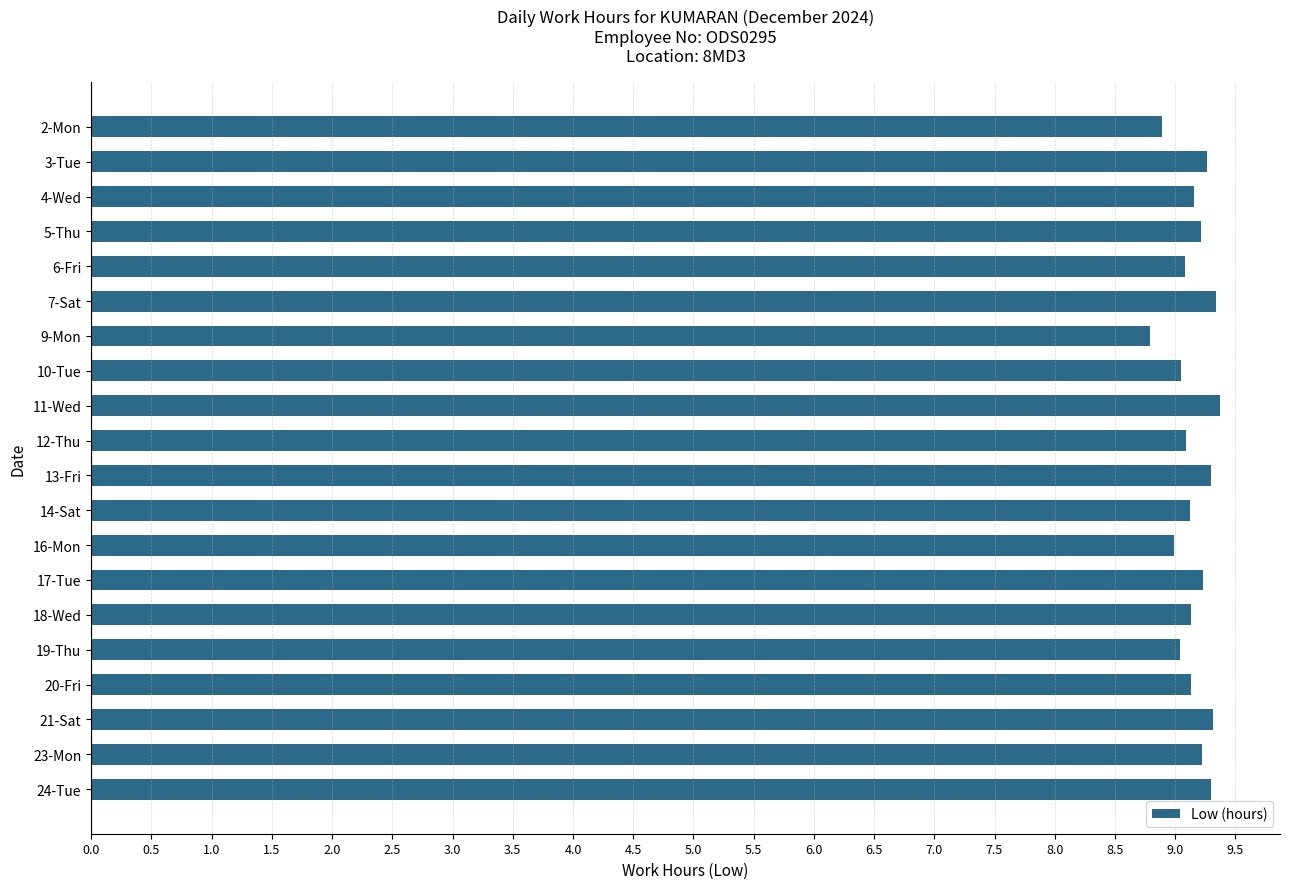

What is the label of the 16th bar from the top?

19-Thu